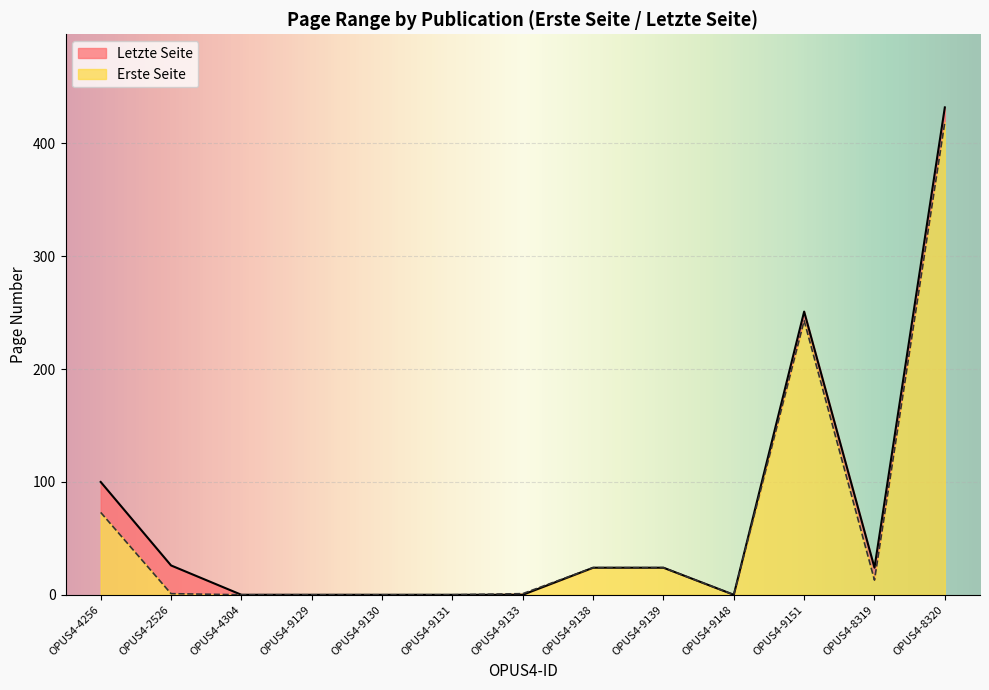

True or false: Letzte Seite has a value of 0 at OPUS4-4304.

True